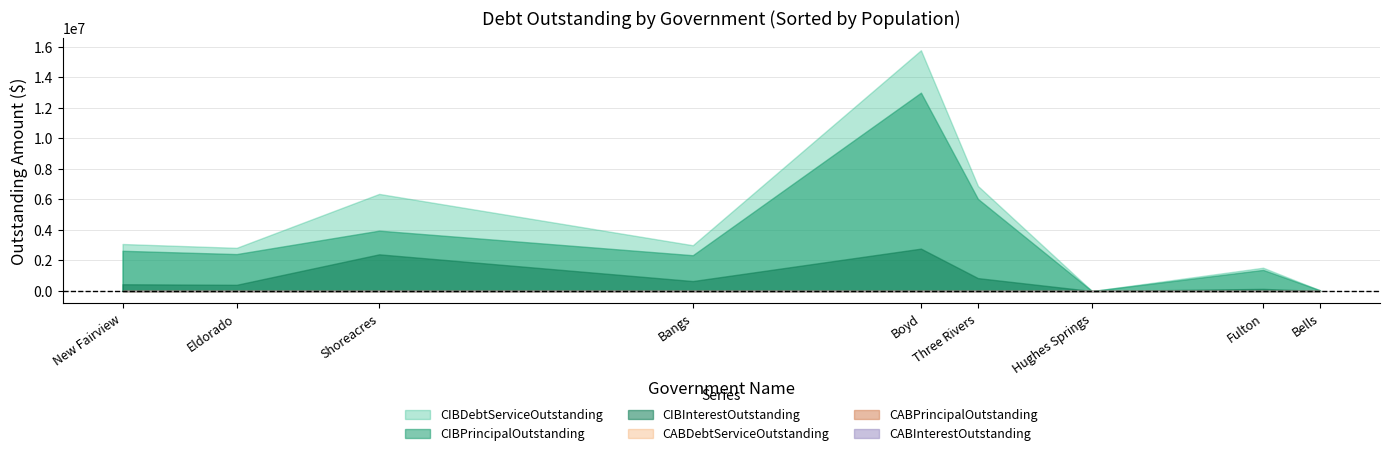

The value of CABPrincipalOutstanding at New Fairview is 0.0. True or false?

True